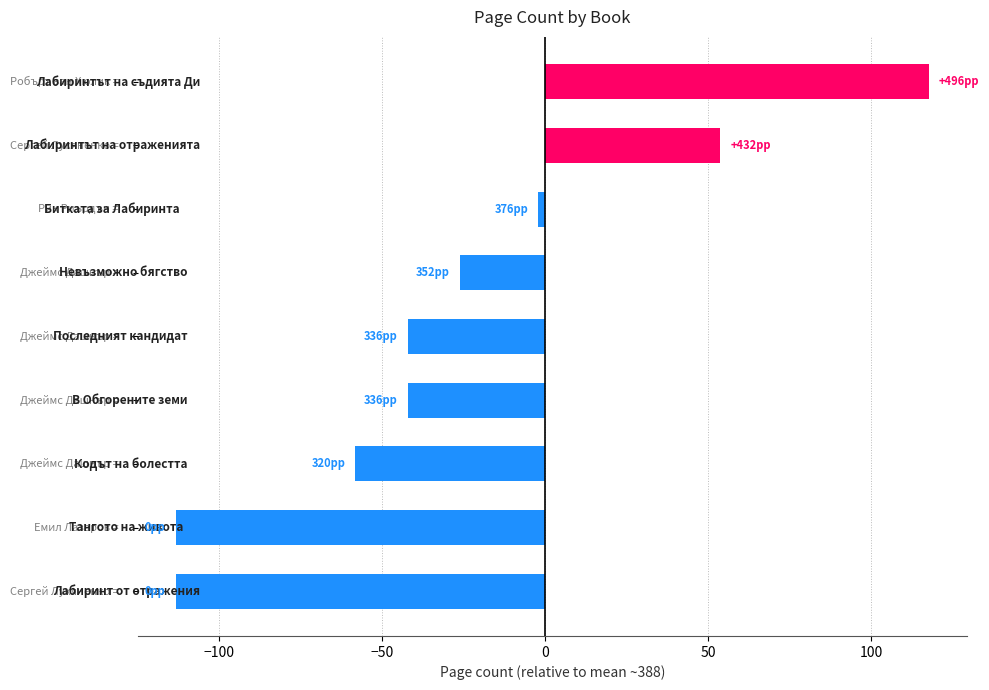

What is the maximum value shown in the chart?

117.7